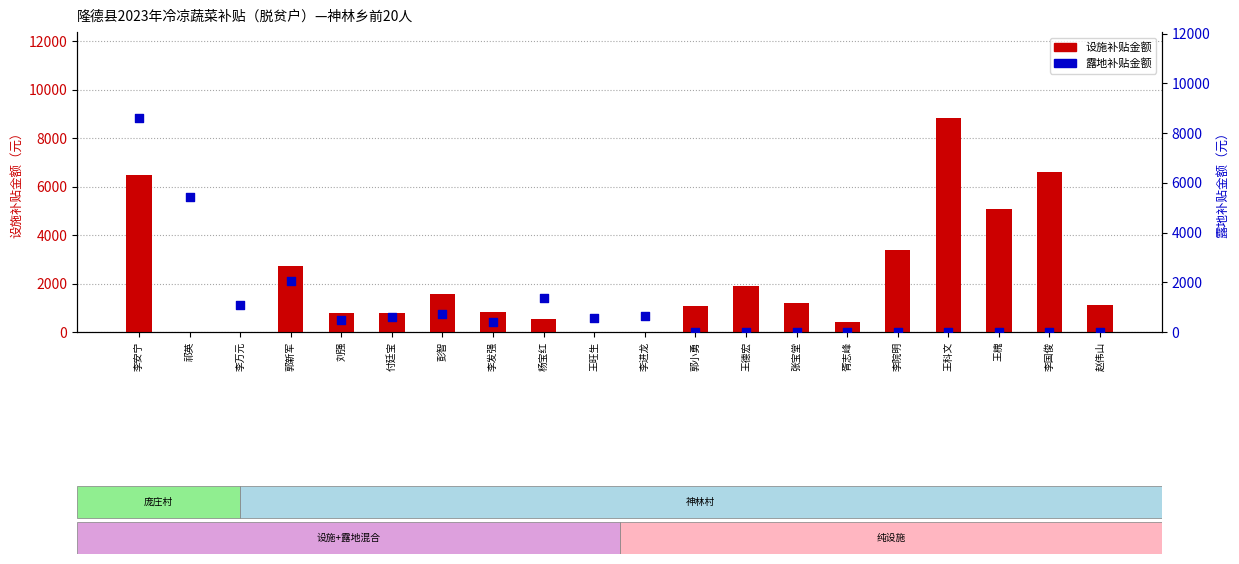

At how many categories does at least one series exceed 1045?

14